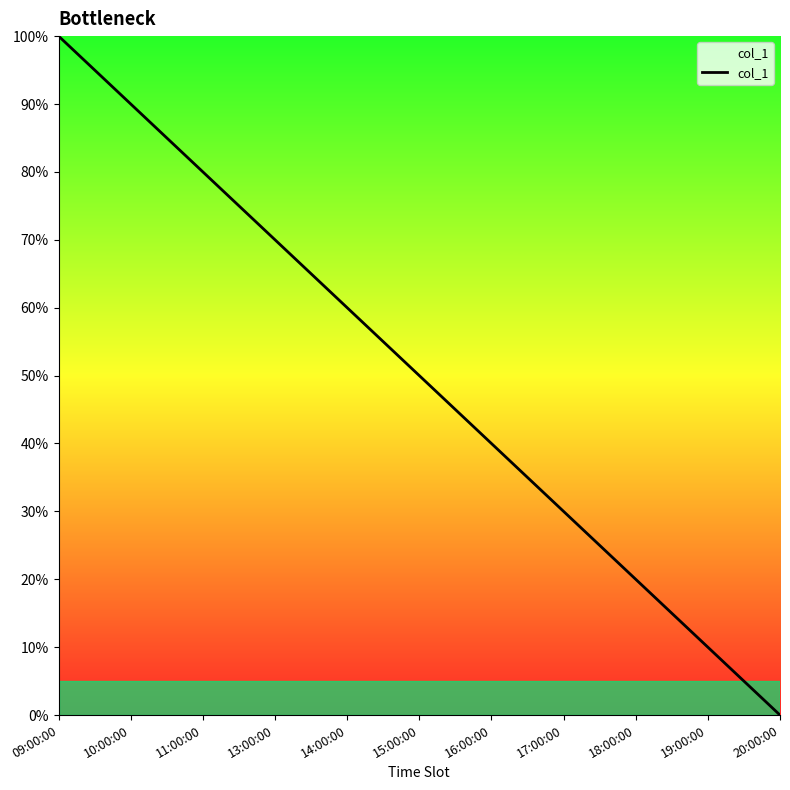

Reading left to right, extract all data points from this chart.

100	90	80	70	60	50	40	30	20	10	0